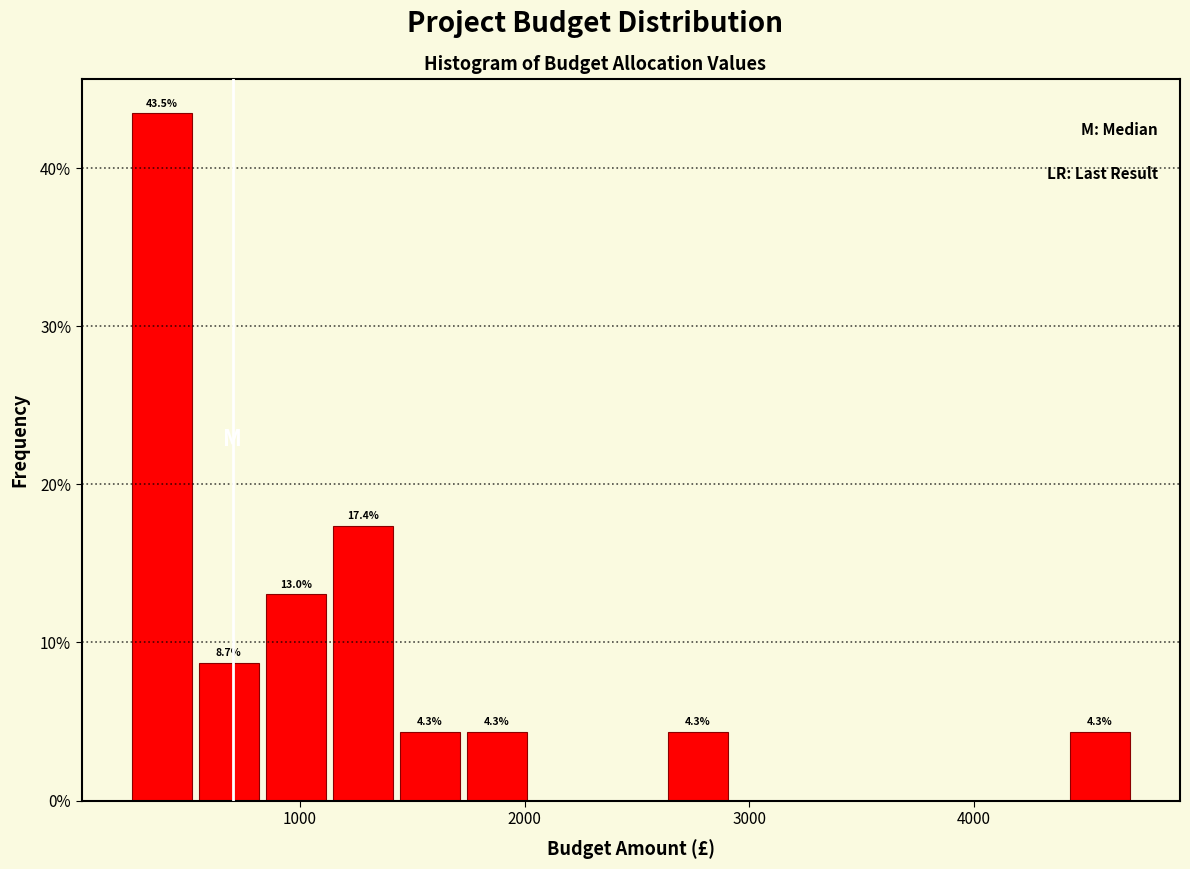

Around what value on the x-axis is the tallest bar? Give the approximate position of its centre, as read against the axis.

400